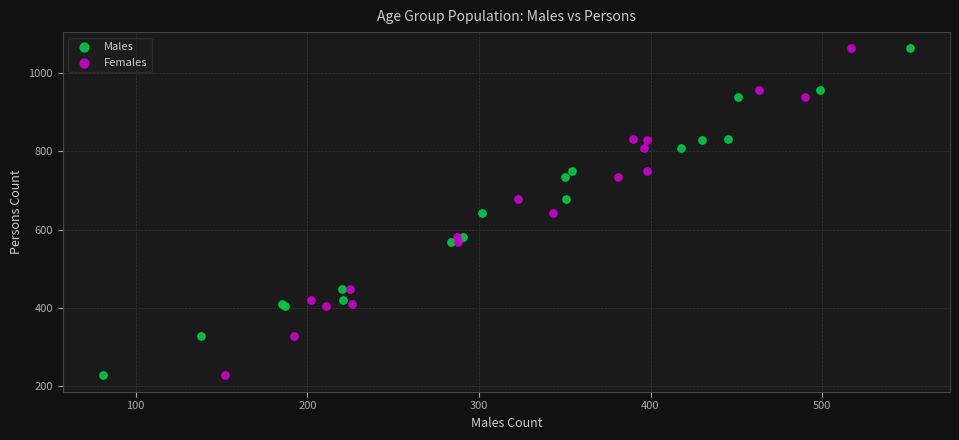

What are all the series names shown in the legend?

Males, Females